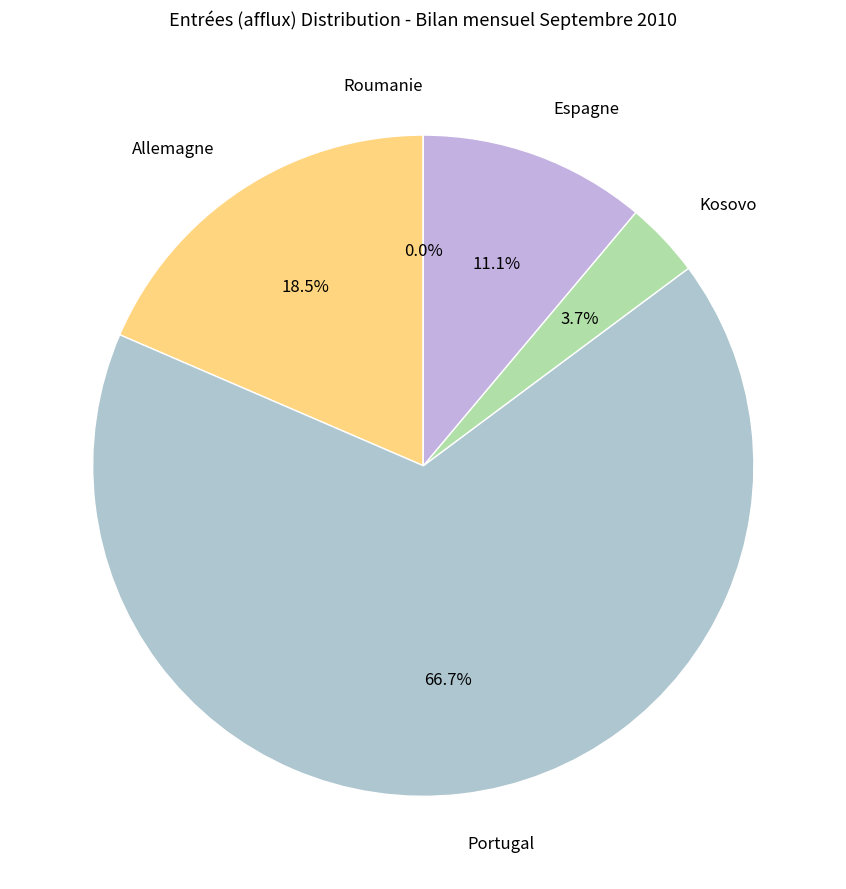

Is there a majority slice in this chart?

Yes